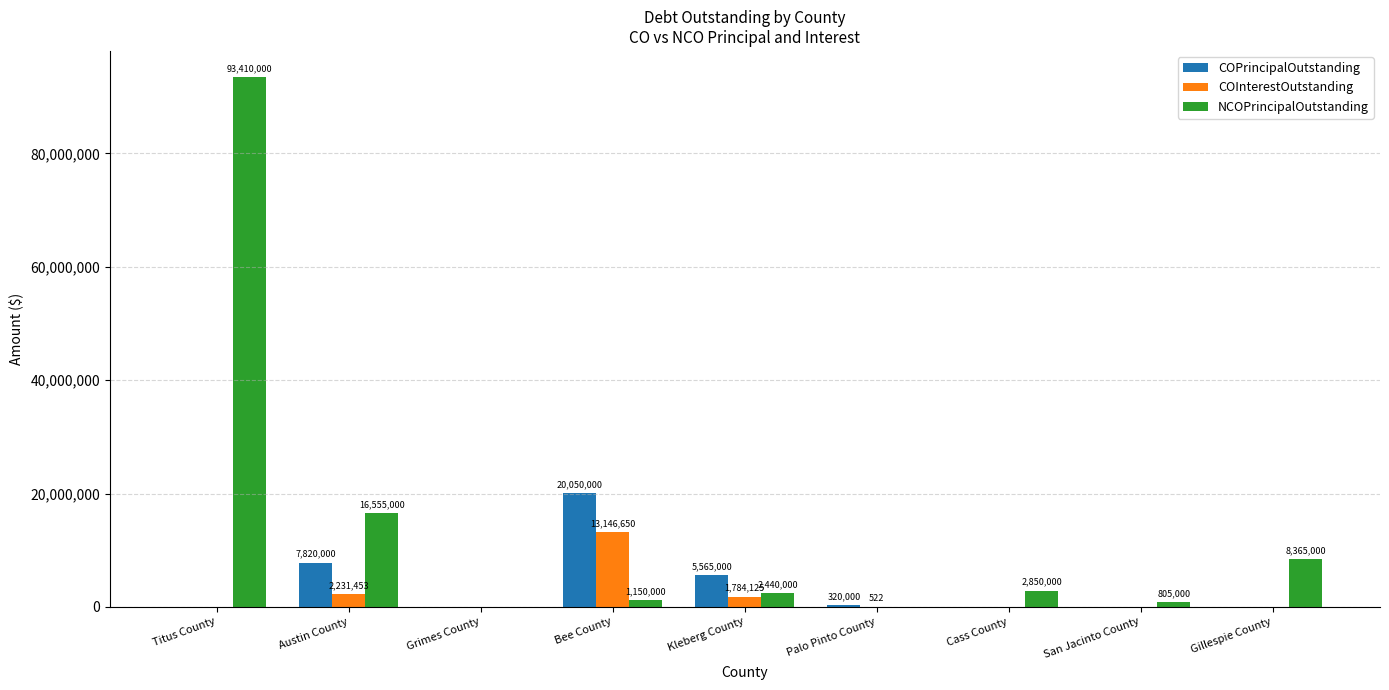

What is the difference between the COPrincipalOutstanding values at Kleberg County and Austin County?

2255000.0